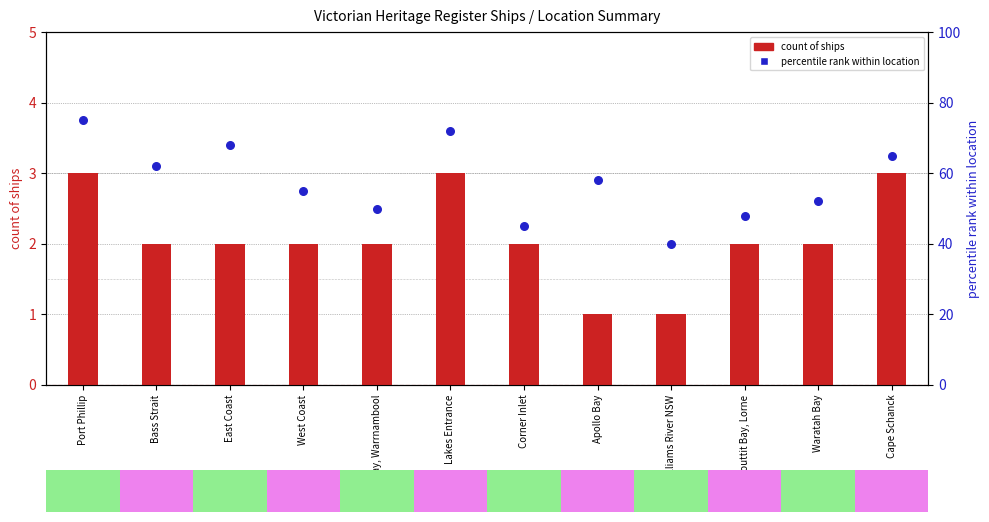

Which series reaches the maximum Y coordinate?

percentile rank